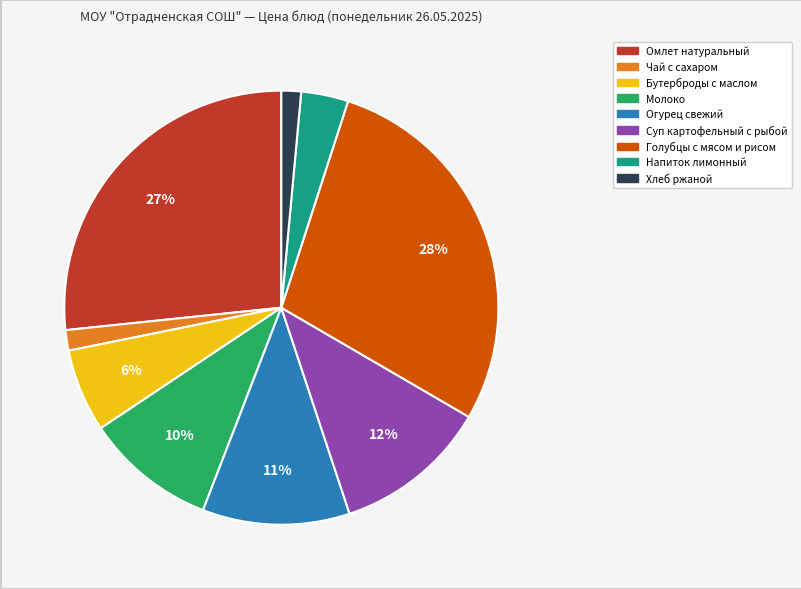

Which has a higher value, Напиток лимонный or Омлет натуральный?

Омлет натуральный